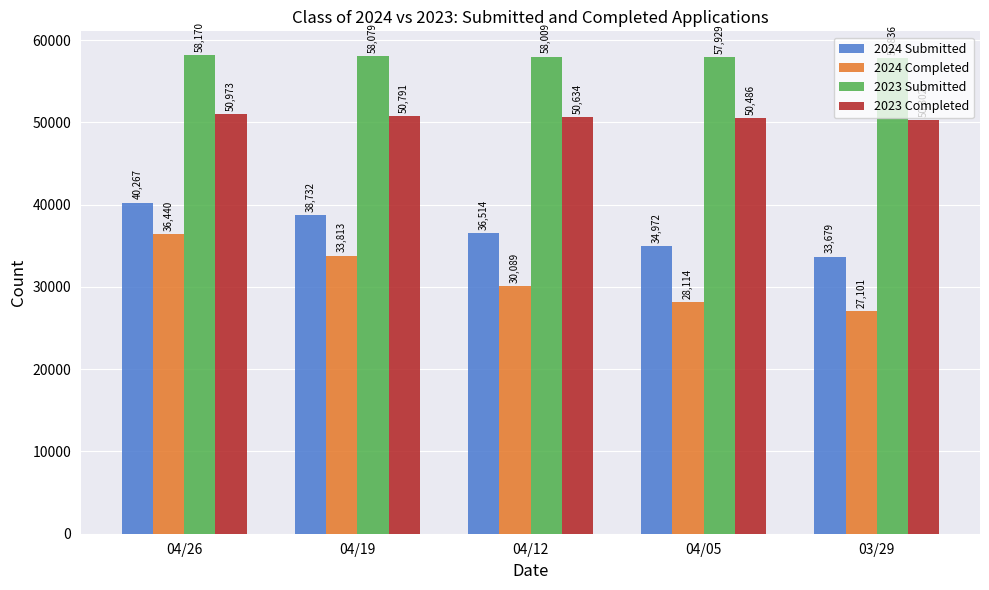

Count the 2024 Submitted values in the range 34972 to 38732.

3